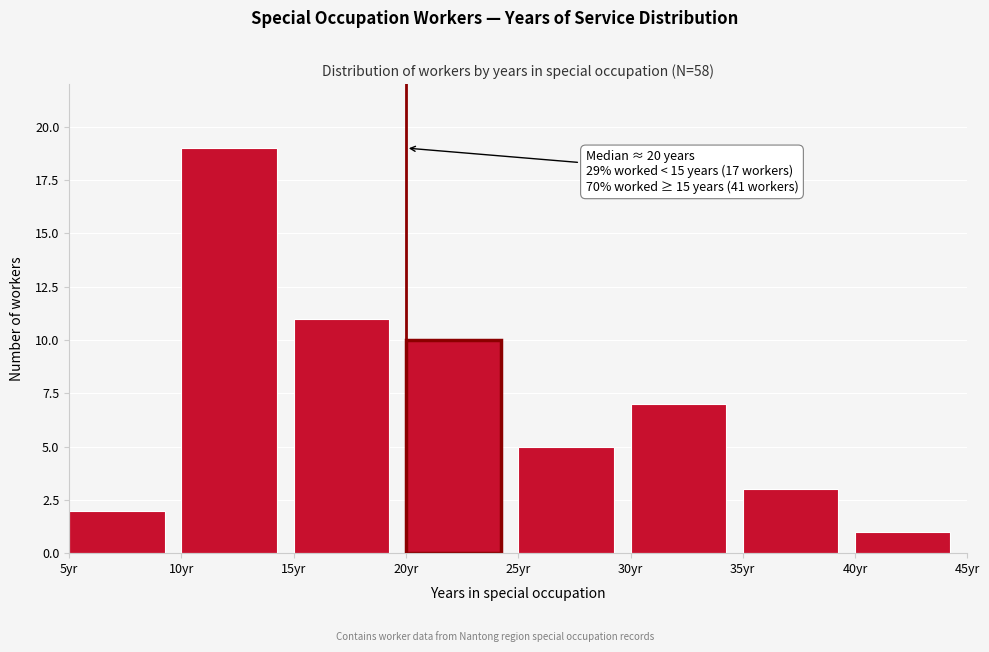

Over which range of the x-axis is the bar tallest?

10 to 15